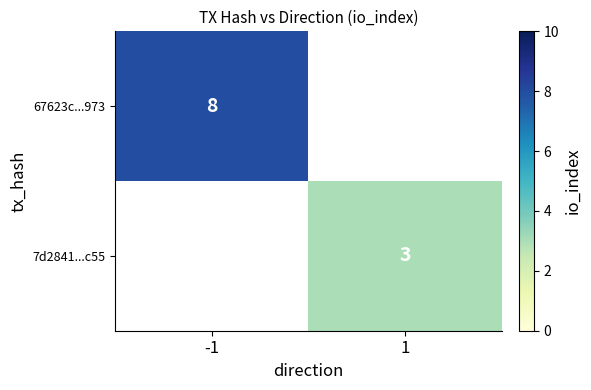

True or false: 67623c...973 has a value of 12 at -1.

False